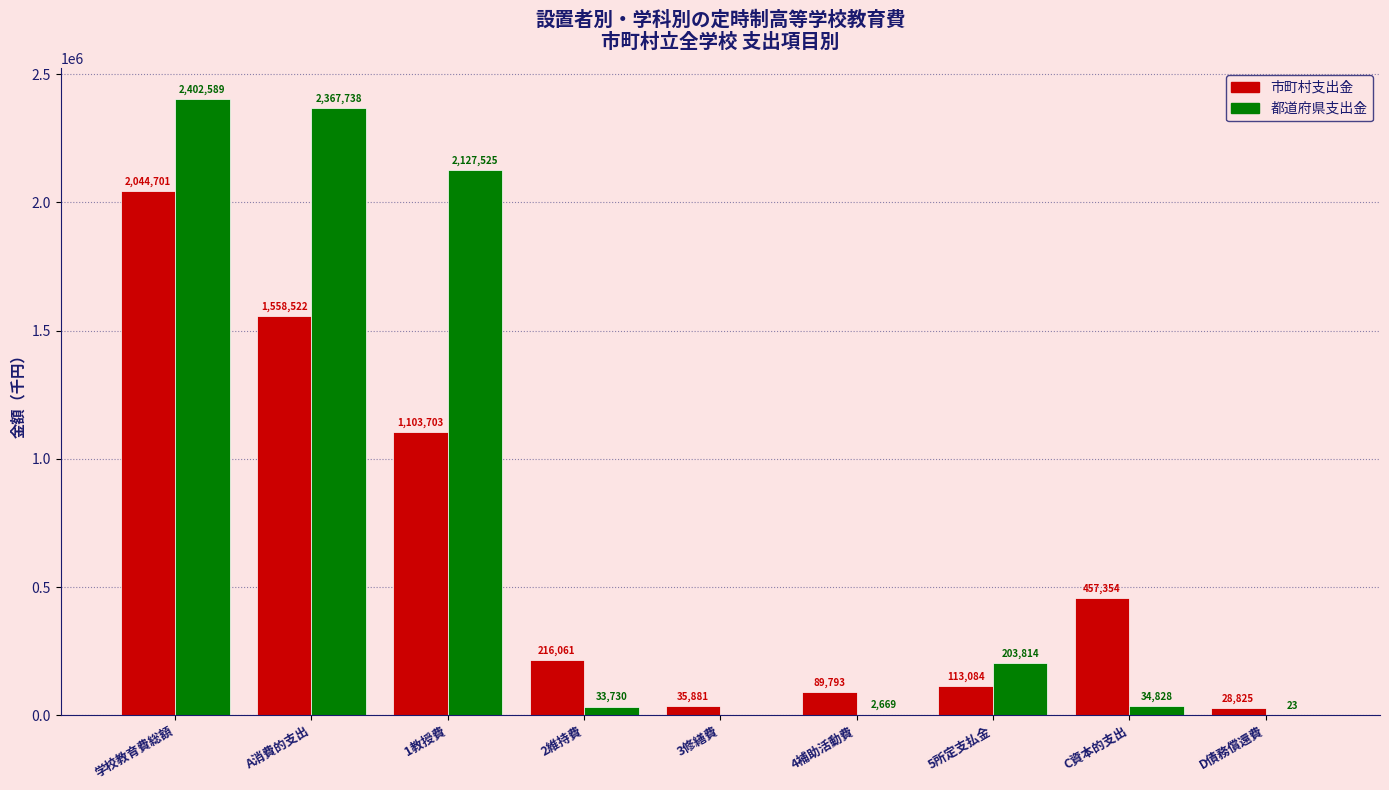

Which series changed the most between 4補助活動費 and D債務償還費?

市町村支出金